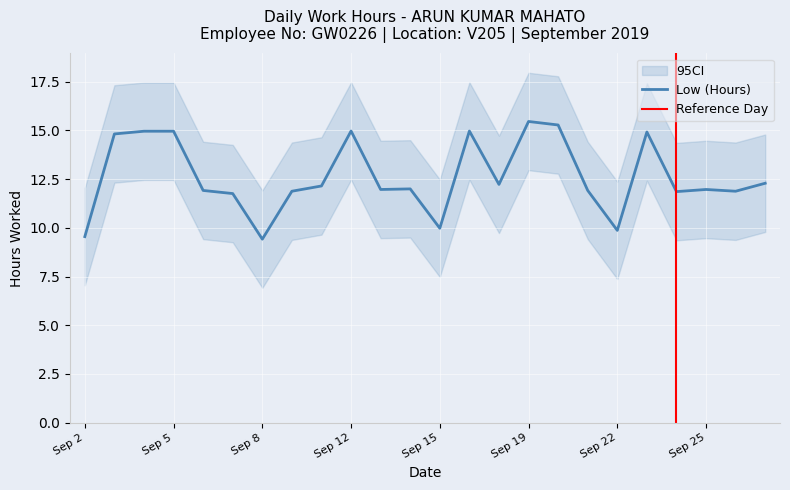

What is the greatest value displayed?

15.5